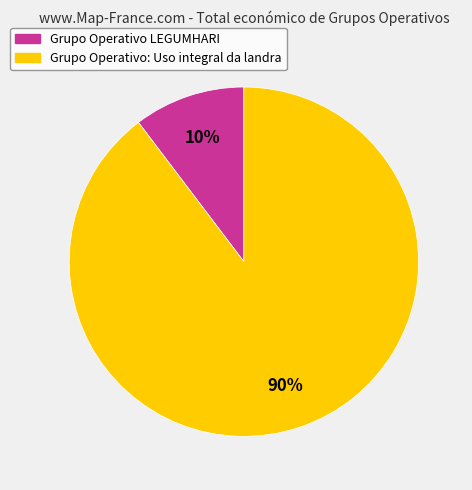

Rank the categories by value from lowest to highest.

Grupo Operativo LEGUMHARI, Grupo Operativo: Uso integral da landra